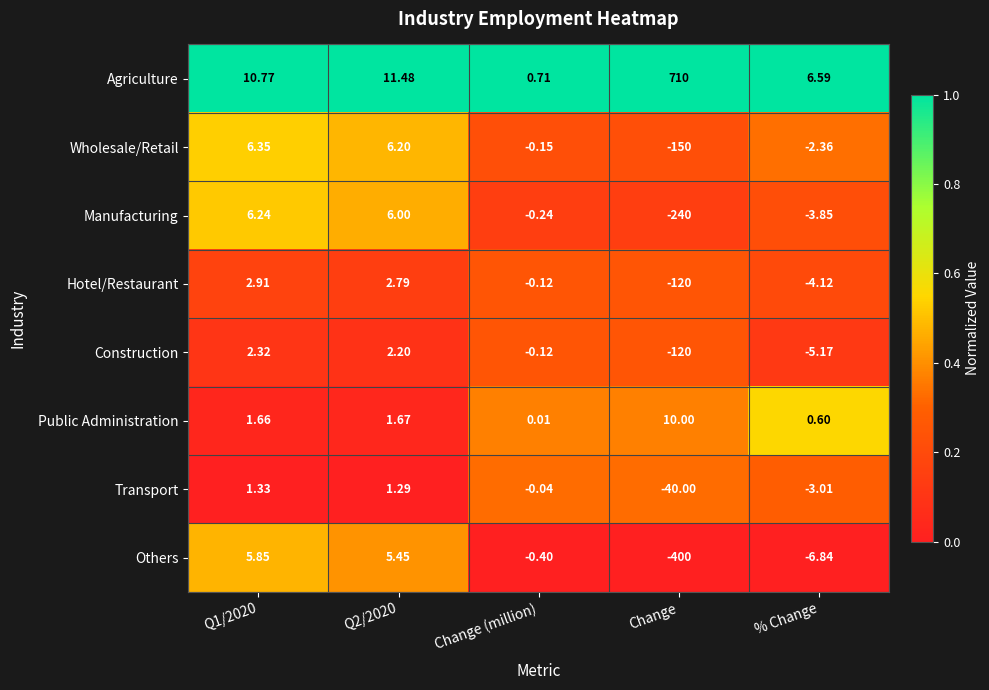

Where is Manufacturing nearest to the value -116?

% Change